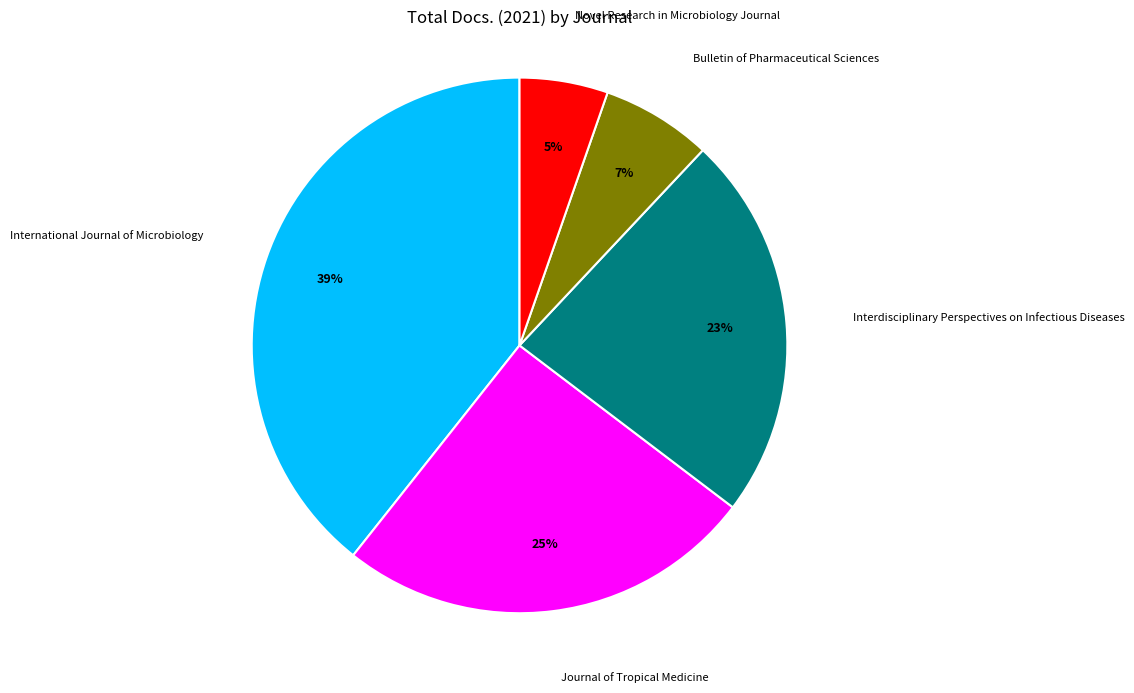

Approximately how many times larger is the value at Bulletin of Pharmaceutical Sciences compared to Interdisciplinary Perspectives on Infectious Diseases?

0.3